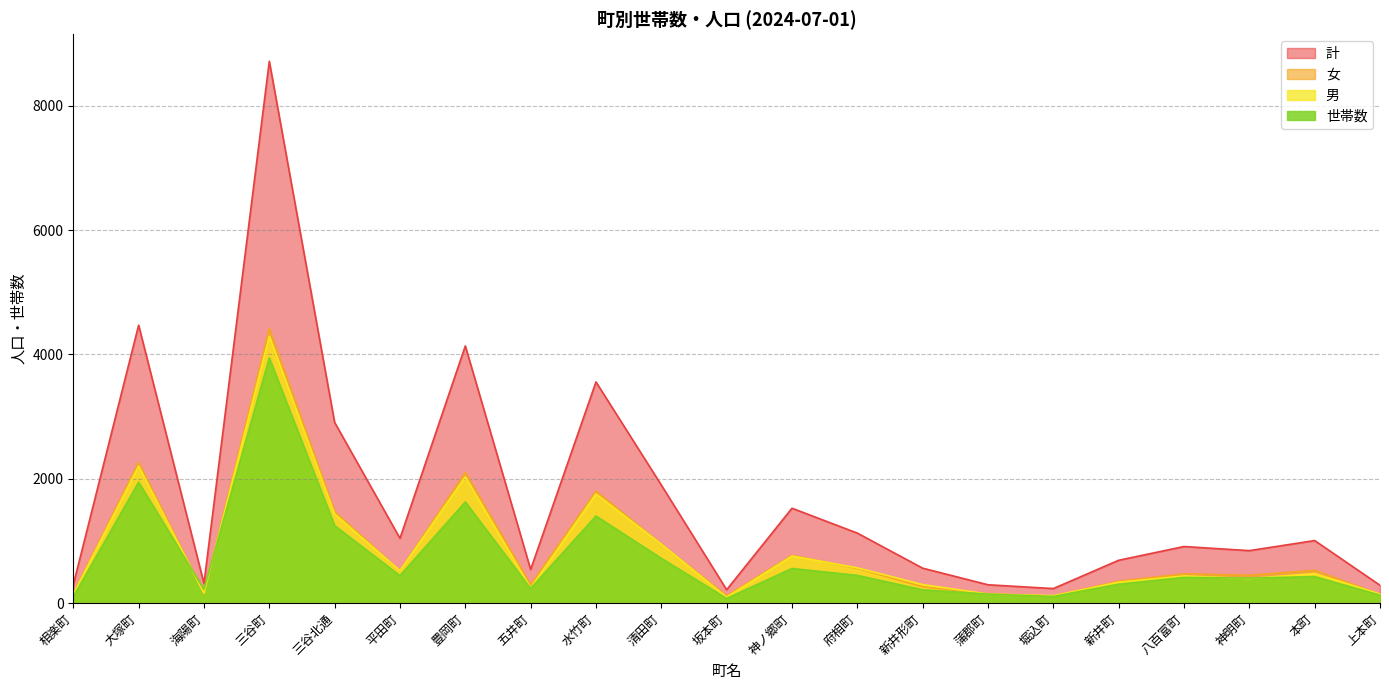

Which category has the lowest value across all series?

坂本町